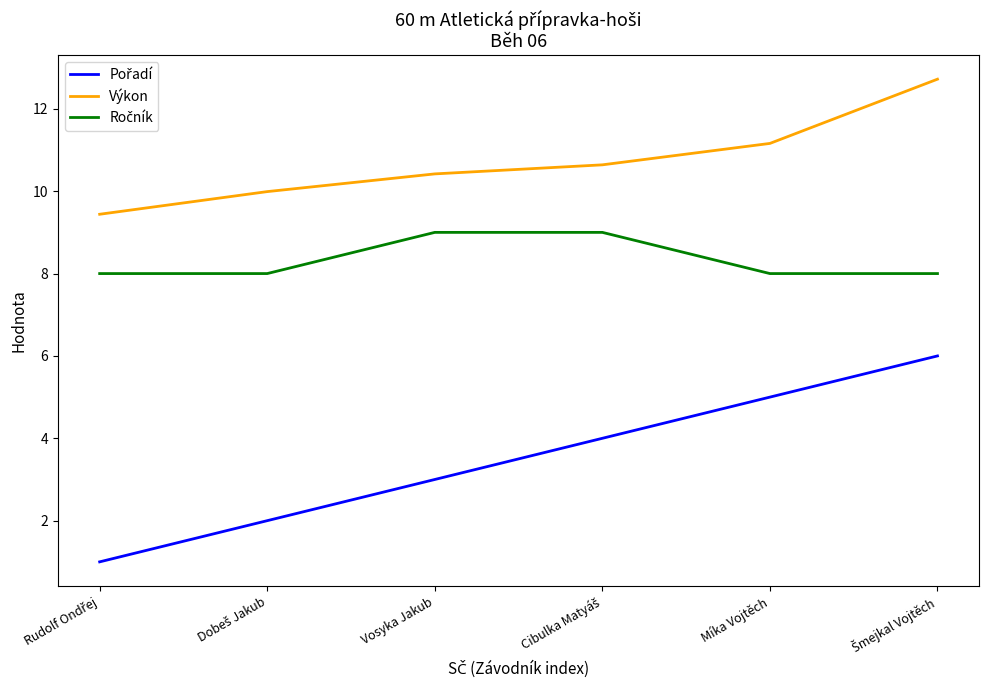

What is the smallest value displayed?

1.0